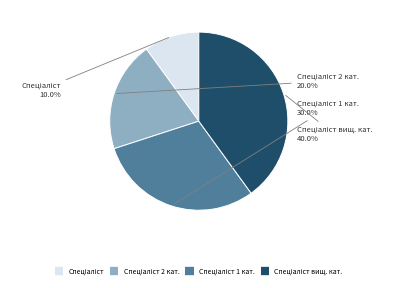

How many slices are in this pie chart?

4